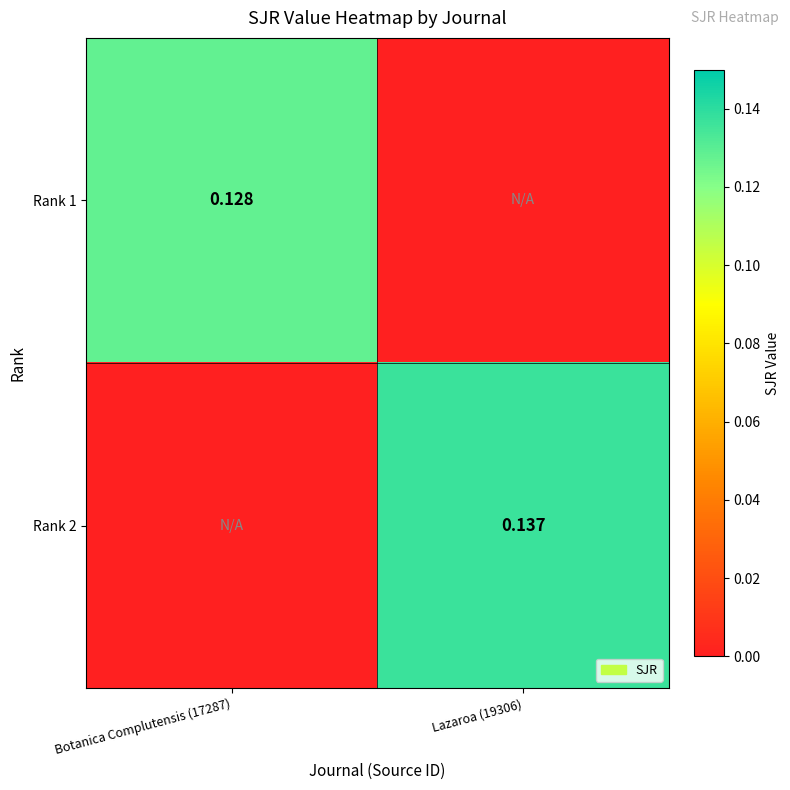

What is the average value of the Rank 2 series?

0.1